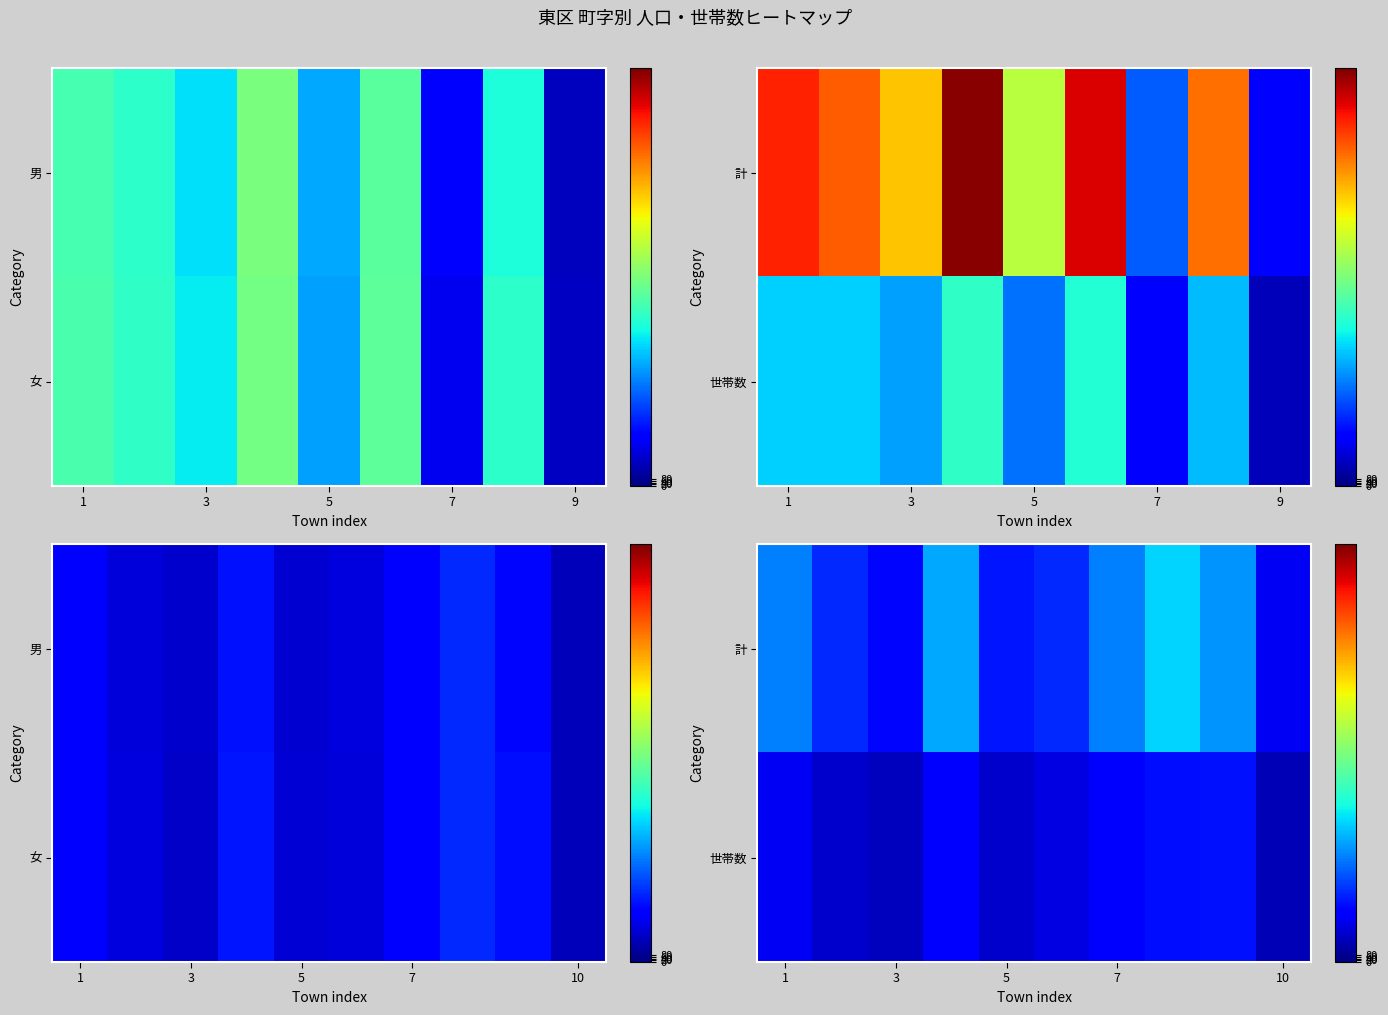

Which has a higher value, 5 or 7?

7